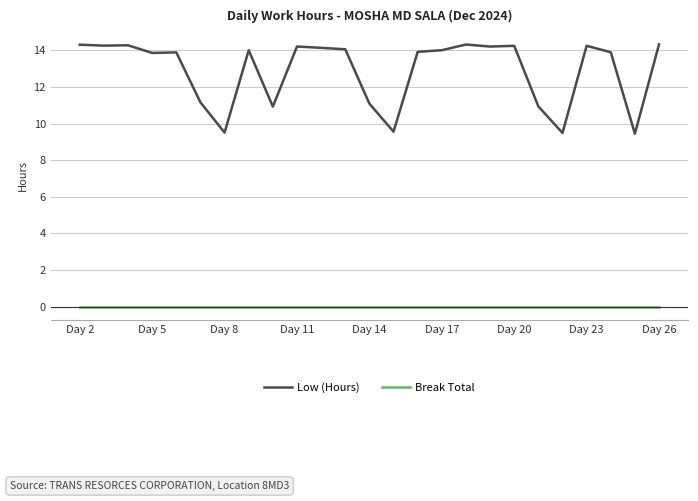

True or false: Break Total and Low (Hours) intersect in this chart.

False